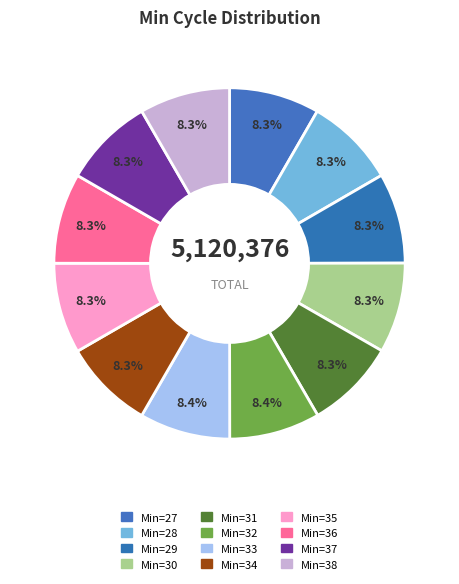

Which slice is the largest?

32